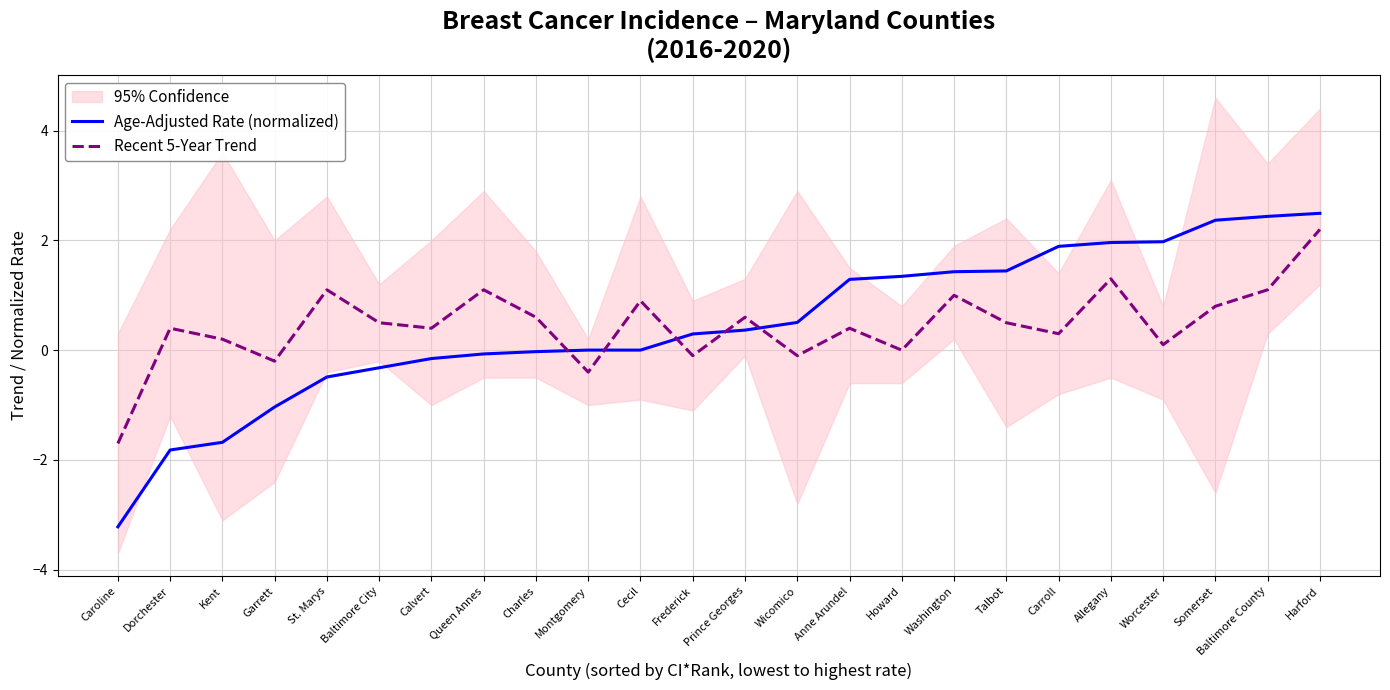

What is the difference between the maximum and minimum values in the Age-Adjusted Rate (normalized) series?

5.7